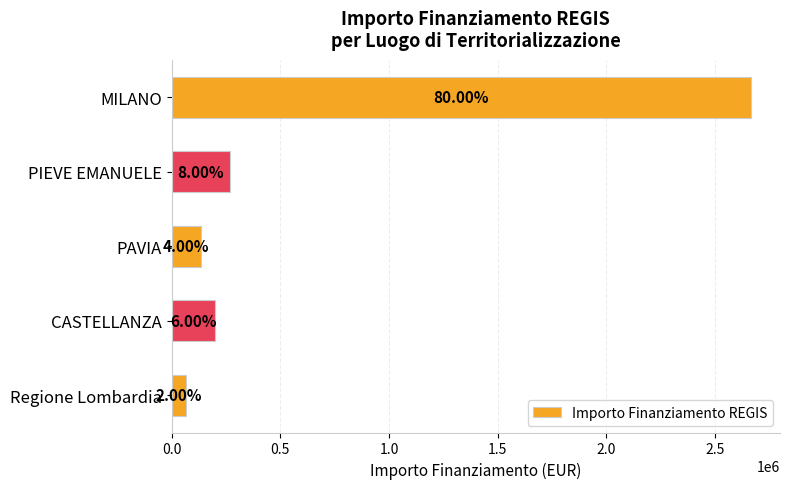

How many bars are there in total?

5